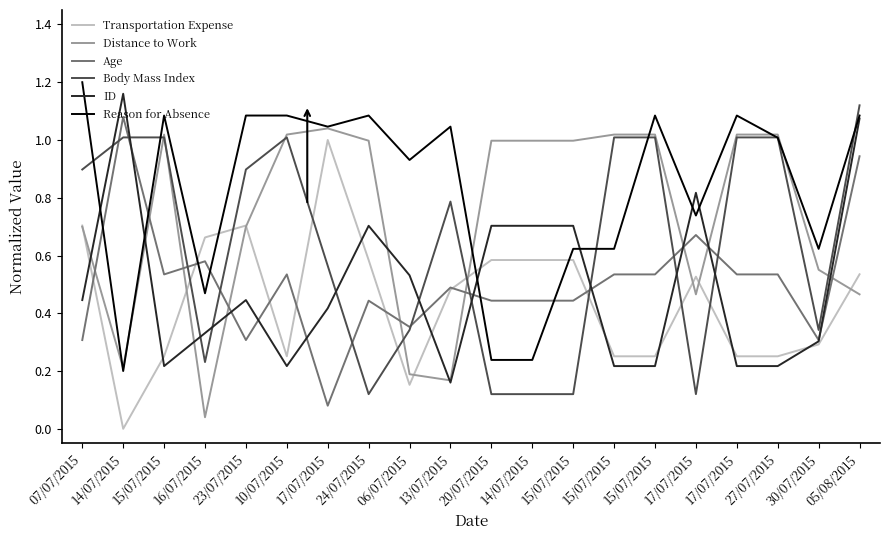

What is the label of the 4th point from the left?

16/07/2015